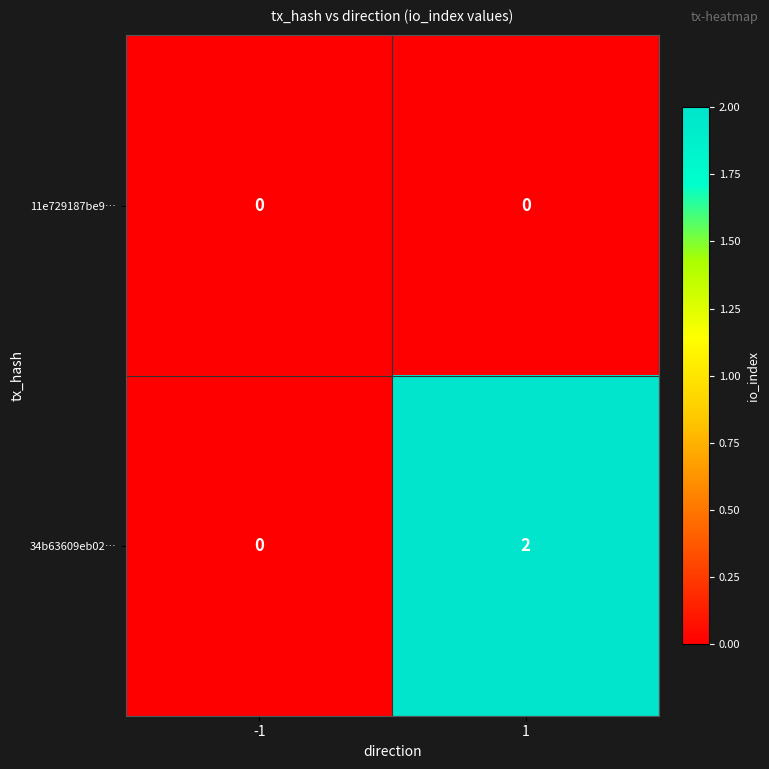

True or false: 34b63609eb02… has a value of 0 at 1.

False